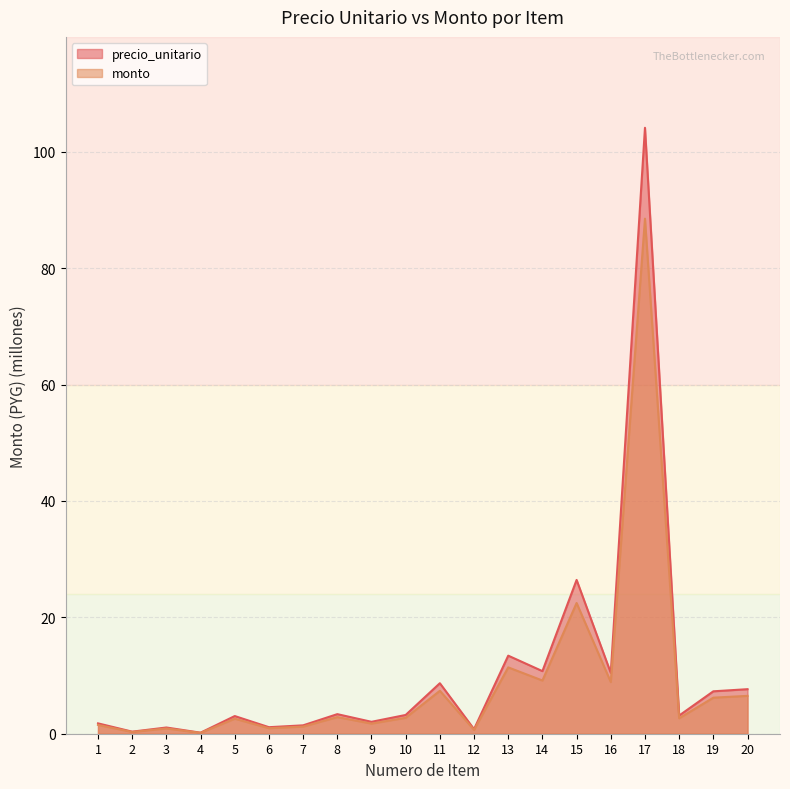

How many categories are shown in the chart?

20